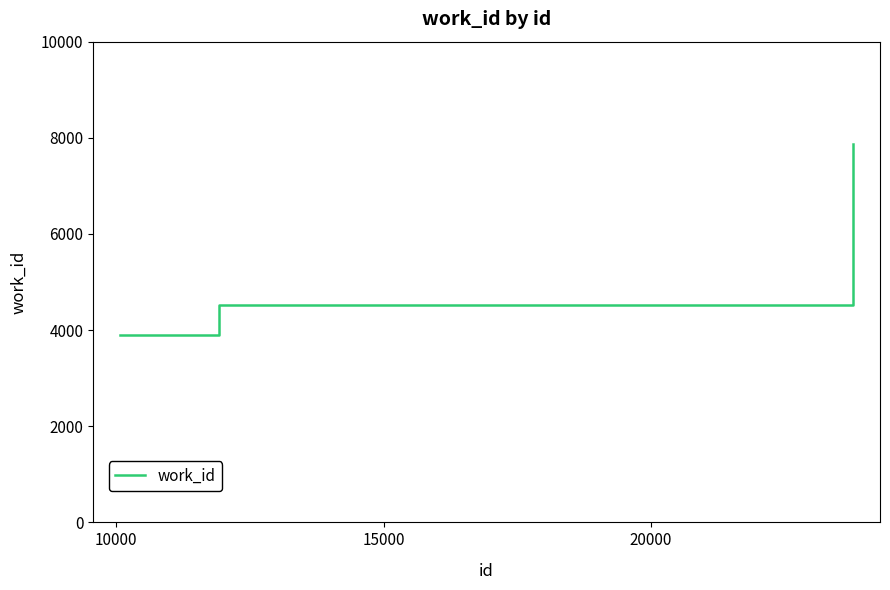

What is the difference between the maximum and second lowest values?

3332